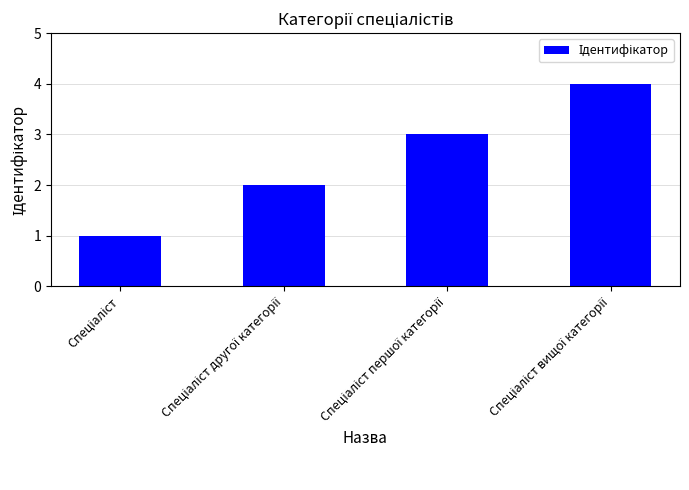

What is the greatest value displayed?

4